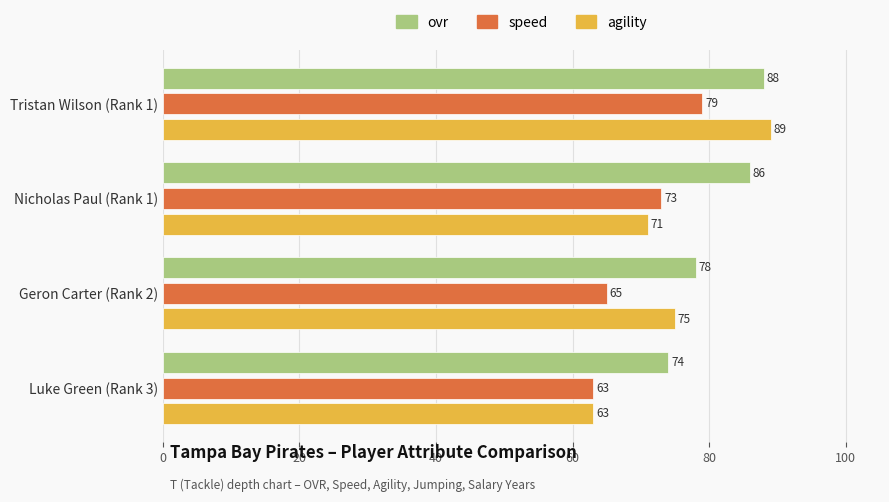

How many data points in speed are less than 73?

2